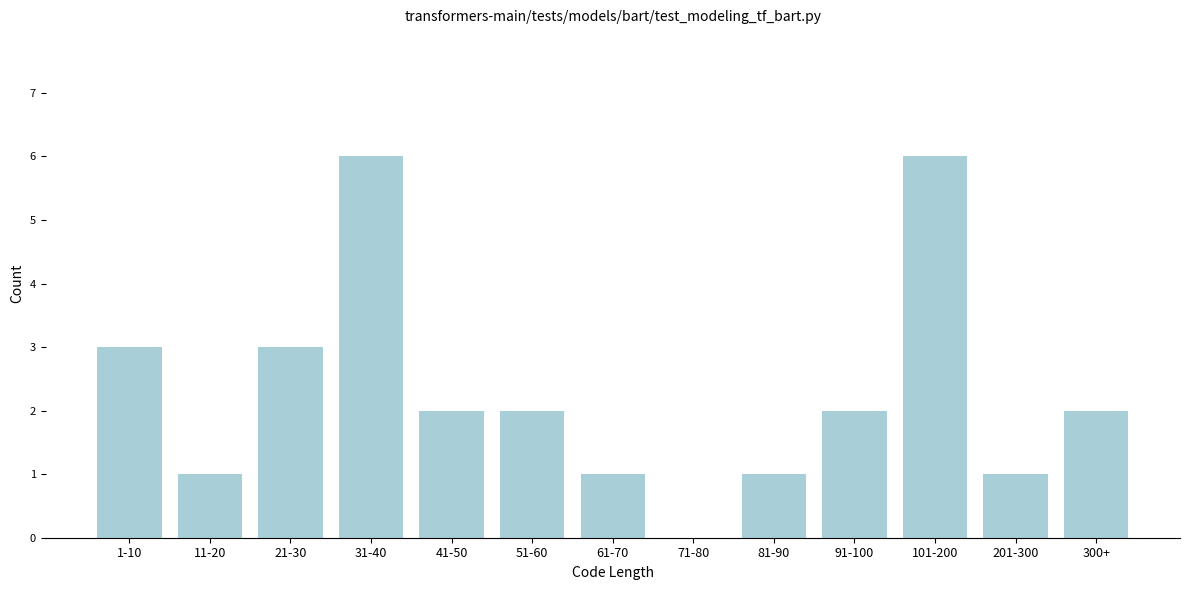

Reading left to right, list all the values displayed in this chart.

1-10=3	11-20=1	21-30=3	31-40=6	41-50=2	51-60=2	61-70=1	71-80=0	81-90=1	91-100=2	101-200=6	201-300=1	300+=2